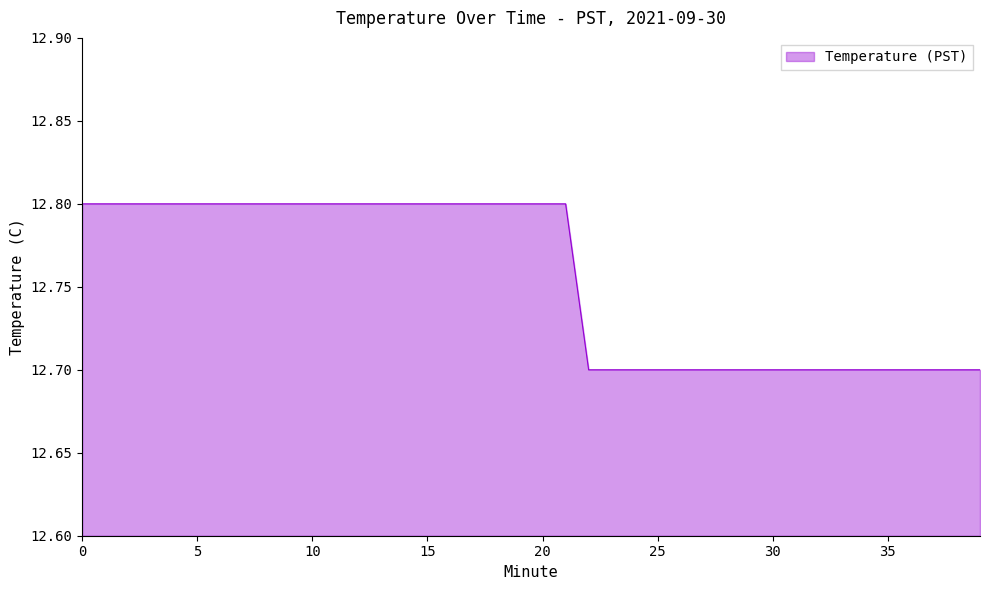

What is the difference between the maximum and second lowest values?

0.1